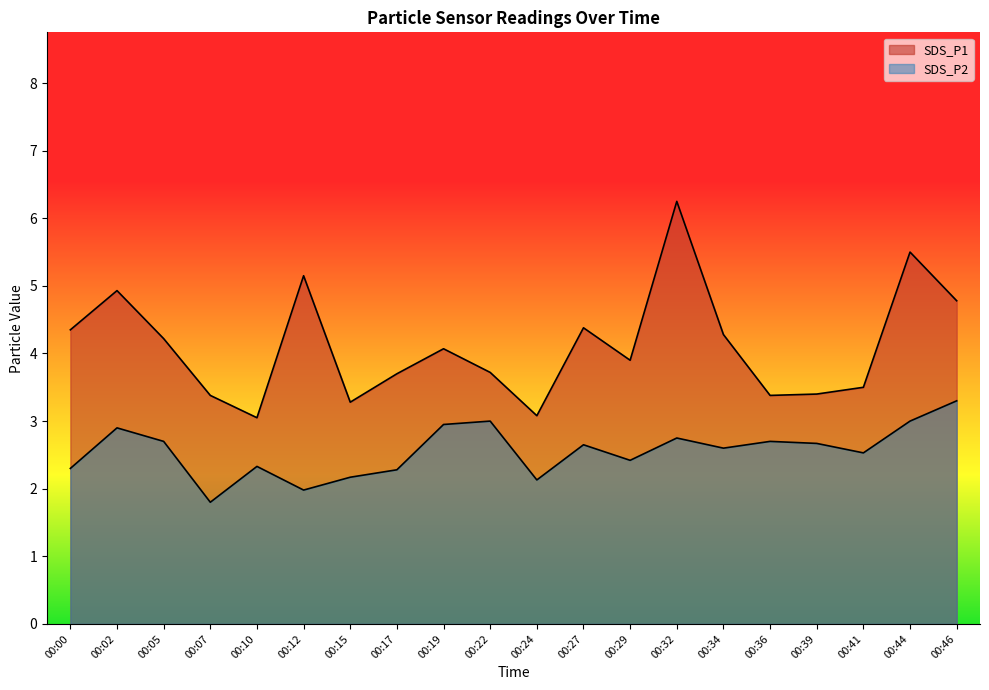

What is the difference between the second highest and second lowest values in the SDS_P1 series?

2.4